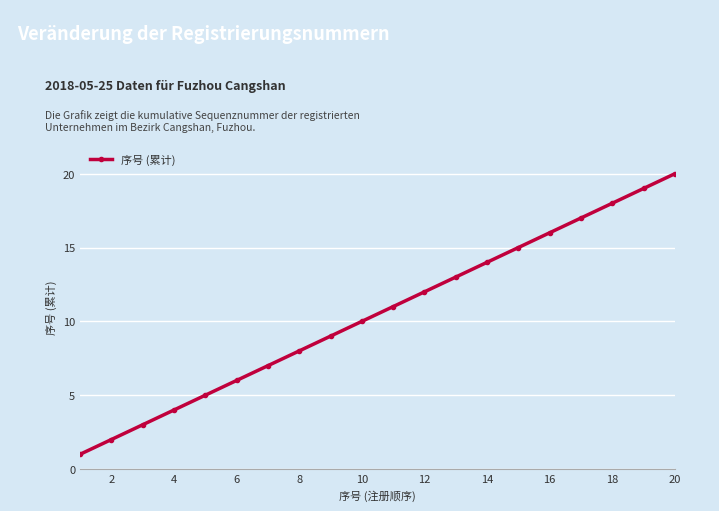

What is the difference between the maximum and minimum values?

19